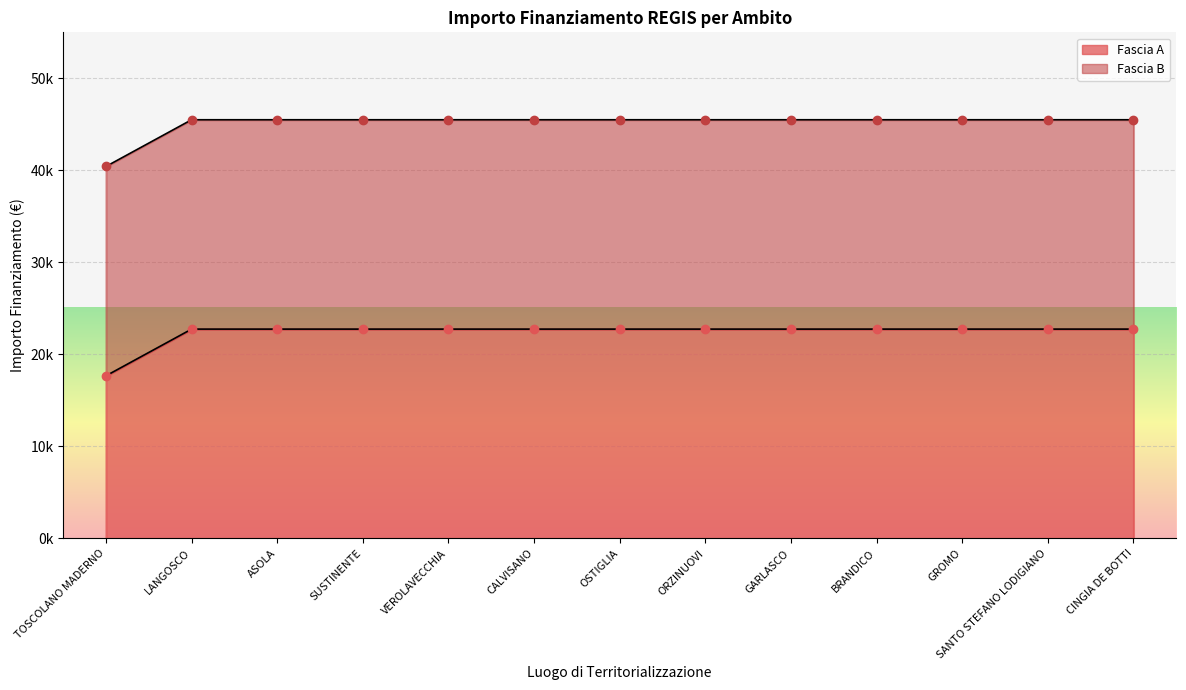

What is the value of the 12th point from the left?

22750.0